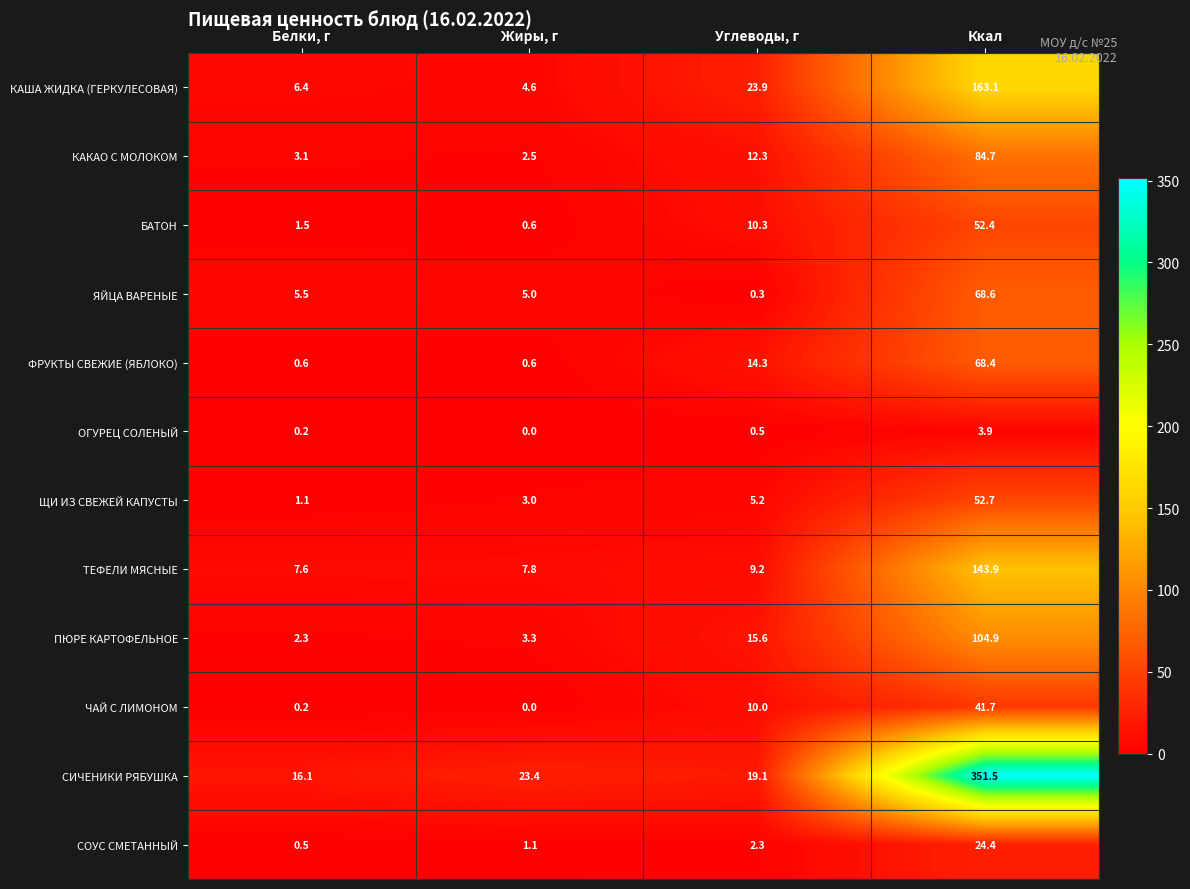

At which category does the chart reach its peak across all series?

Ккал